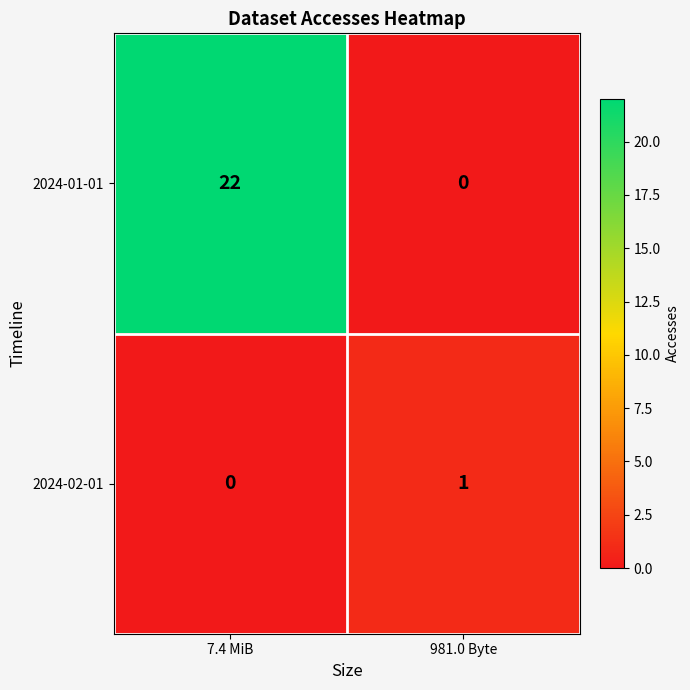

The 2024-02-01 series shows 1 at 981.0 Byte. True or false?

True